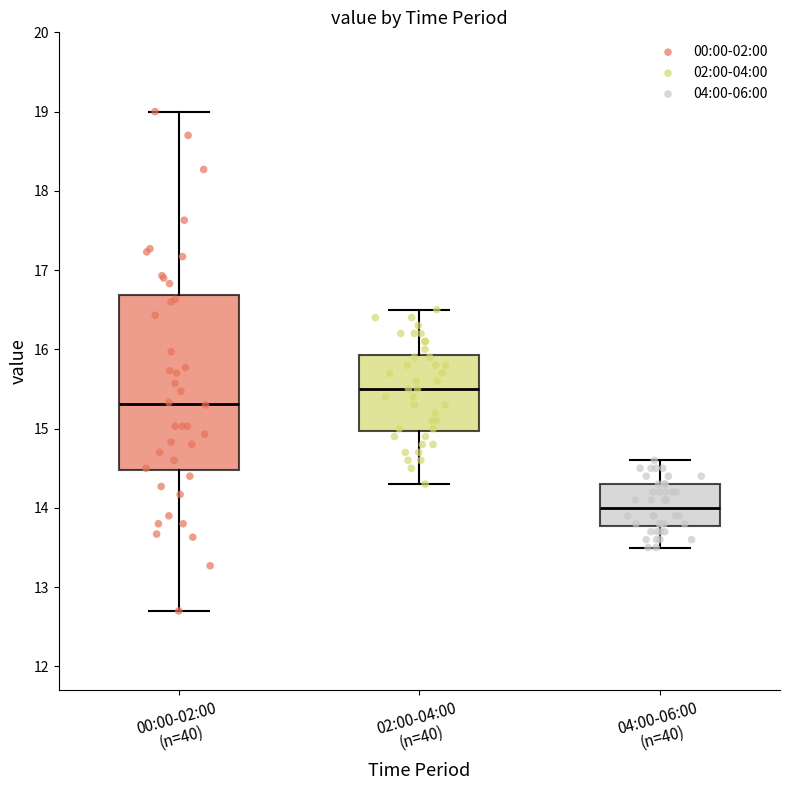

Where is the lower edge of the box for 00:00-02:00 (n=40) on the y-axis? The values are not printed on the chart, so give them approximately, as read against the axis.

14.5